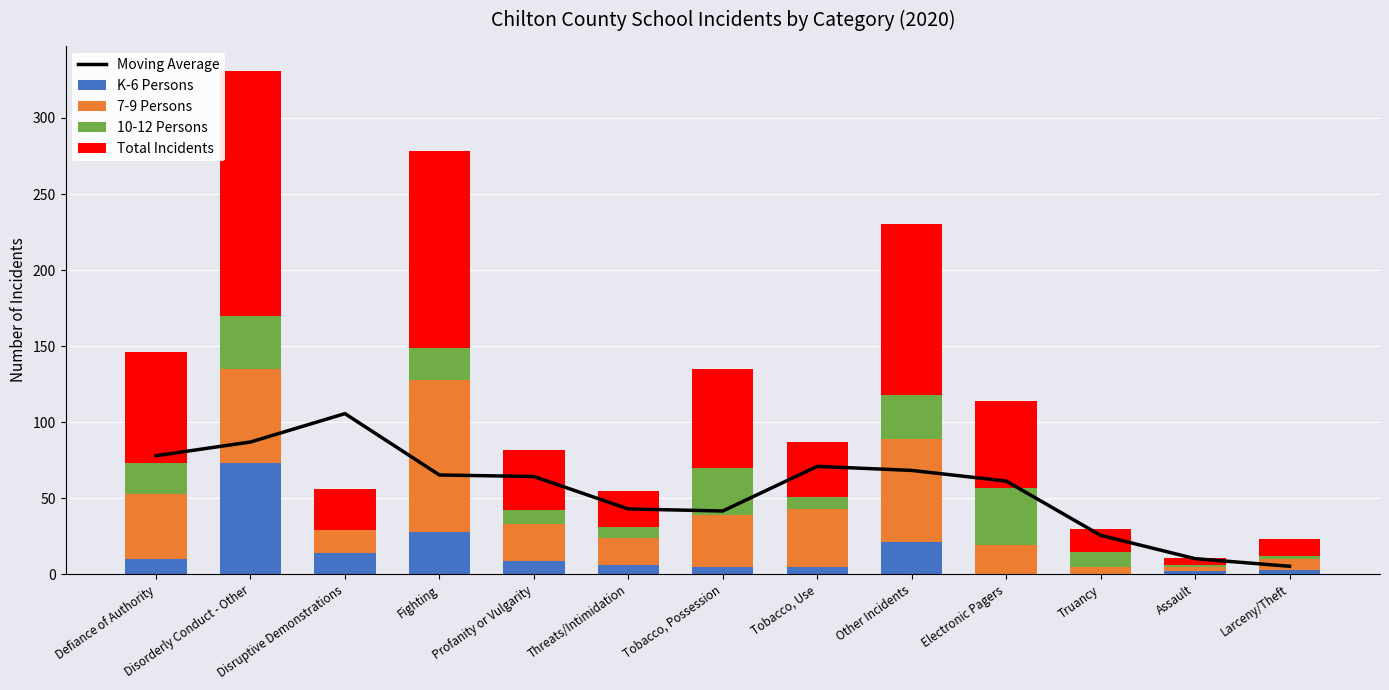

Which series has the widest spread of values?

Total Incidents